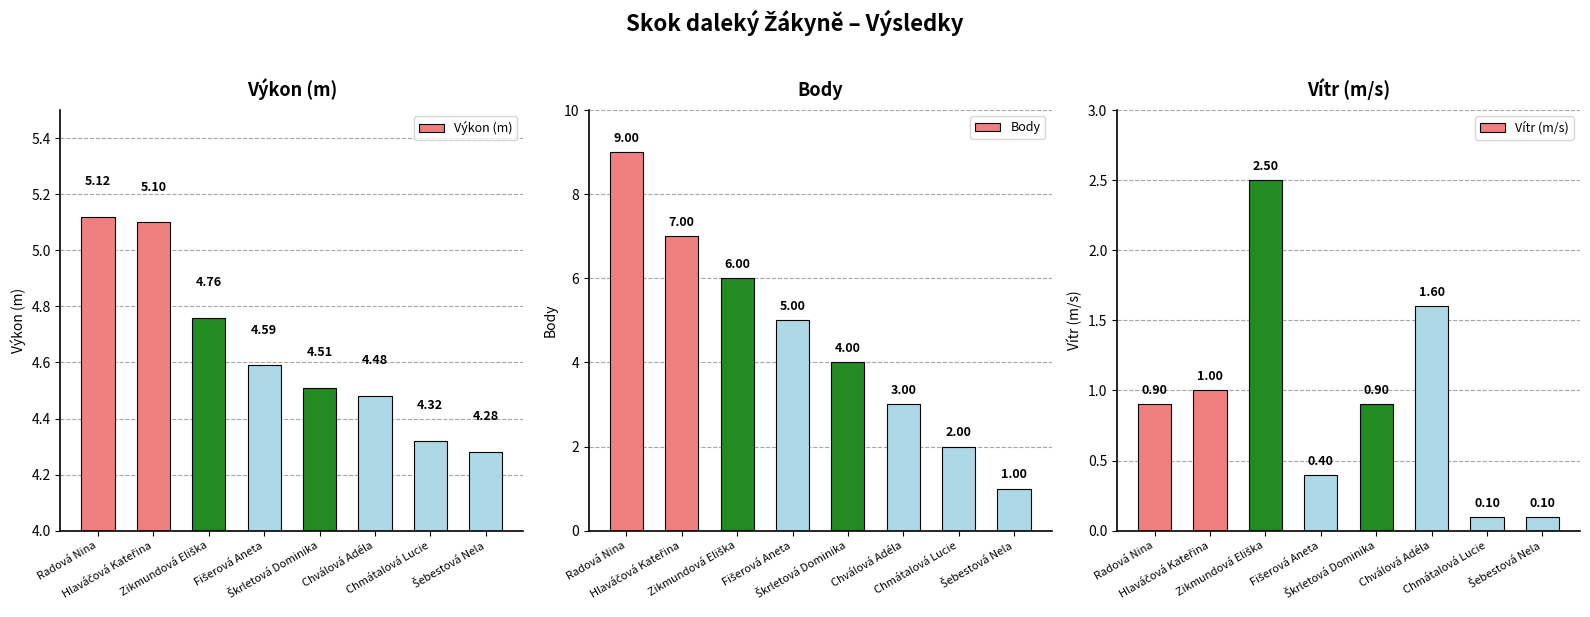

Which series changed the most between Radová Nina and Škrletová Dominika?

Body